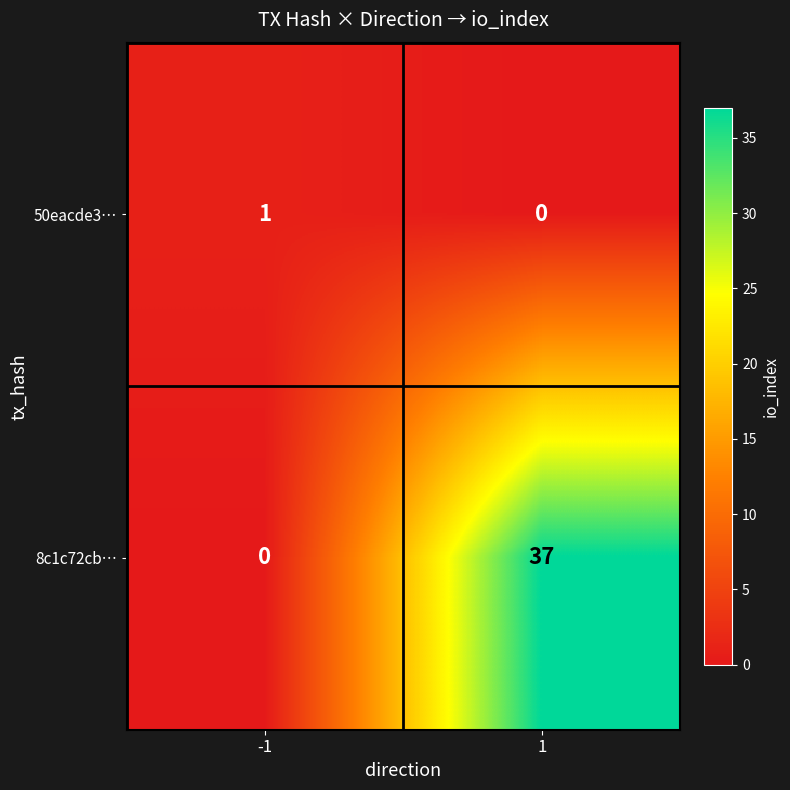

What is the total value across all series at 1?

37